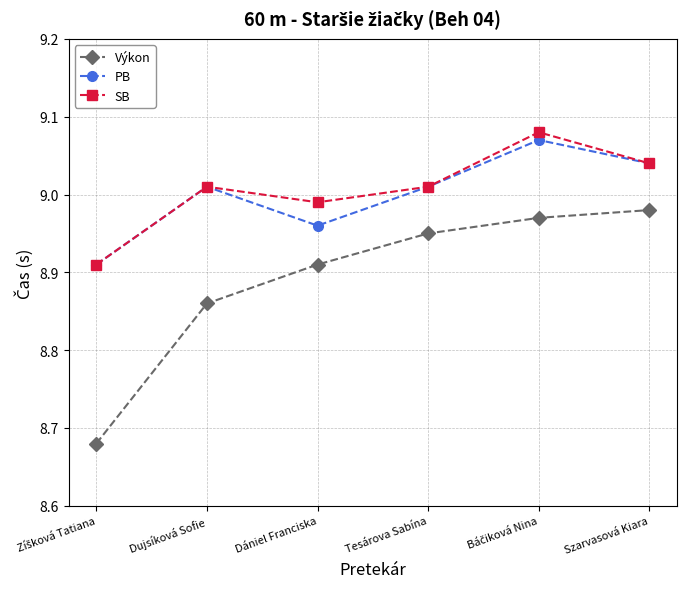

What position from the left is Dujsíková Sofie?

2